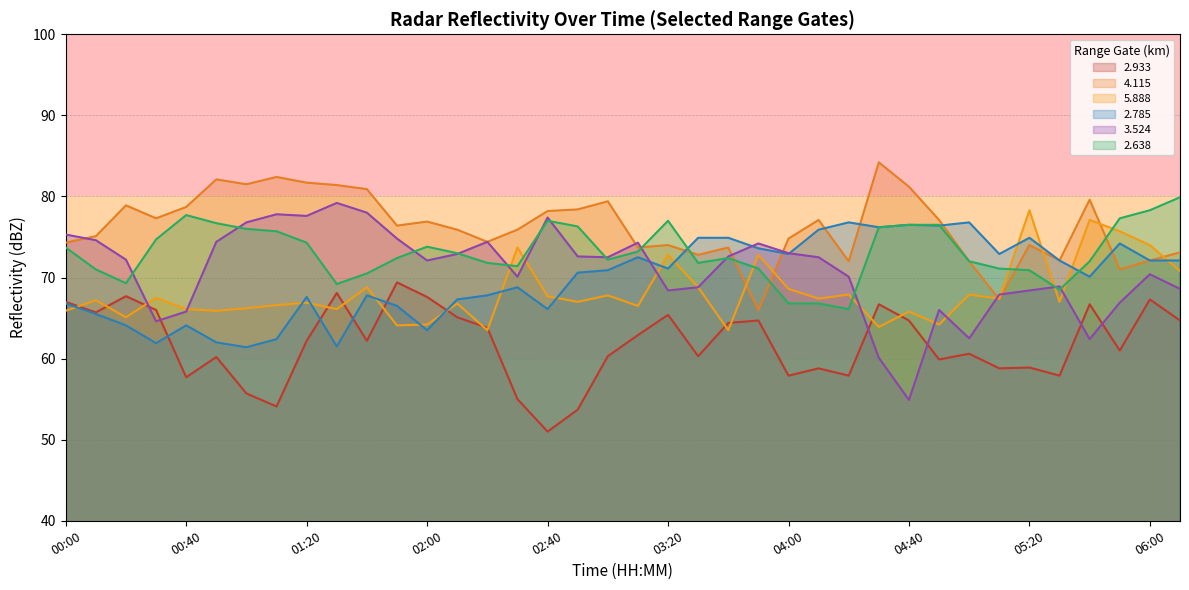

Reading left to right, extract all data points from this chart.

  2.933: 67.0	65.7	67.7	66.0	57.7	60.2	55.7	54.1	62.2	68.1	62.2	69.4	67.6	65.1	63.8	55.0	51.0	53.7	60.3	62.9	65.4	60.3	64.4	64.7	57.9	58.8	57.9	66.7	64.7	59.9	60.6	58.8	58.9	57.9	66.7	61.0	67.3	64.7
  4.115: 74.3	75.1	78.9	77.3	78.7	82.1	81.5	82.4	81.7	81.4	80.9	76.4	76.9	75.9	74.4	75.9	78.2	78.4	79.4	73.7	74.0	72.8	73.7	66.0	74.8	77.1	72.0	84.2	81.2	77.1	72.0	67.3	74.0	72.1	79.6	71.0	72.1	73.1
  5.888: 65.9	67.2	65.1	67.5	66.1	65.9	66.2	66.6	66.9	66.1	68.8	64.1	64.2	66.8	63.5	73.7	67.7	67.0	67.8	66.5	72.8	68.8	63.5	72.8	68.6	67.4	67.9	63.9	65.8	64.2	67.9	67.4	78.3	67.0	77.1	75.7	74.0	70.8
  2.785: 66.8	65.5	64.1	61.9	64.1	62.0	61.4	62.4	67.6	61.5	67.8	66.5	63.5	67.3	67.8	68.8	66.1	70.6	70.9	72.5	71.1	74.9	74.9	73.6	72.9	75.9	76.8	76.2	76.5	76.4	76.8	72.9	74.9	72.1	70.1	74.2	72.1	72.1
  3.524: 75.3	74.6	72.2	64.6	65.8	74.4	76.8	77.8	77.6	79.2	78.0	74.8	72.1	72.9	74.4	70.1	77.4	72.6	72.5	74.3	68.4	68.8	72.6	74.2	73.0	72.5	70.1	60.1	54.9	66.0	62.5	67.9	68.4	68.9	62.4	66.9	70.4	68.6
  2.638: 73.7	71.0	69.3	74.7	77.7	76.7	76.0	75.7	74.3	69.2	70.5	72.4	73.8	73.0	71.8	71.4	77.0	76.3	72.2	73.2	77.0	71.8	72.4	71.1	66.8	66.8	66.1	76.2	76.5	76.5	72.0	71.1	70.9	68.5	72.0	77.3	78.3	79.9